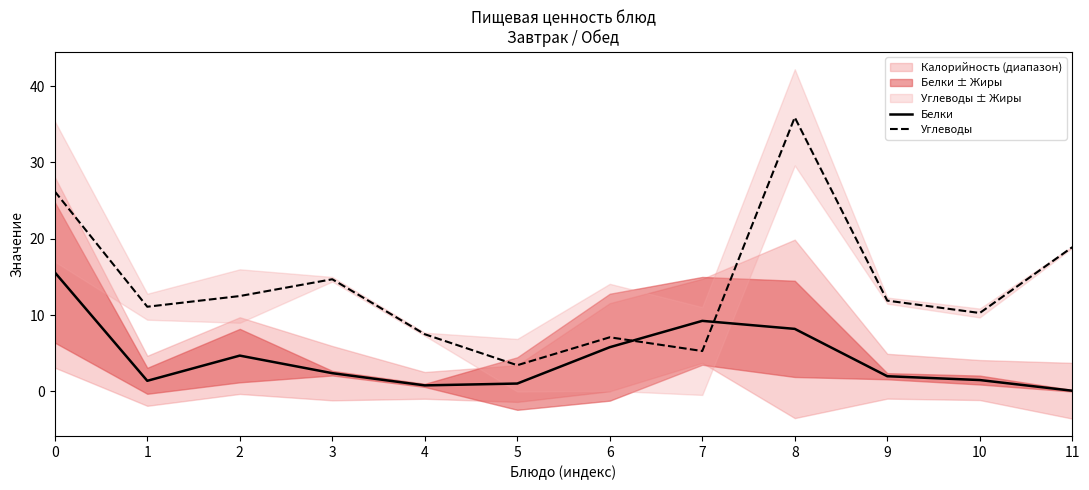

Is it true that Белки equals 3.4 at 3?

False